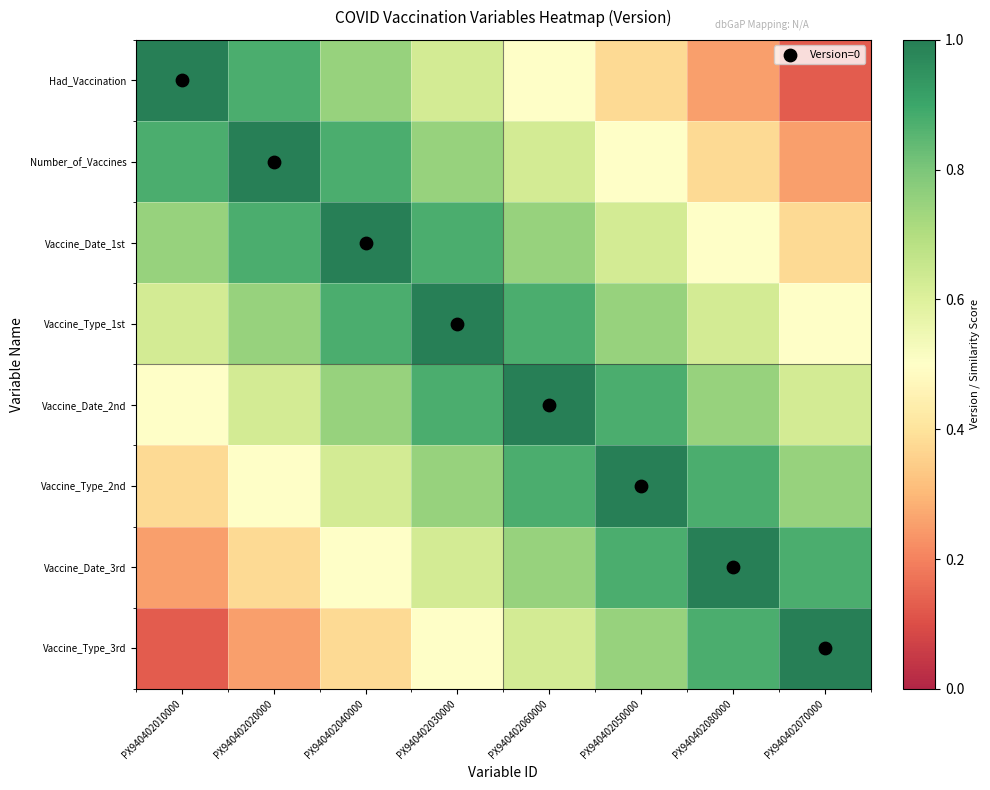

How many distinct data groups are displayed?

8